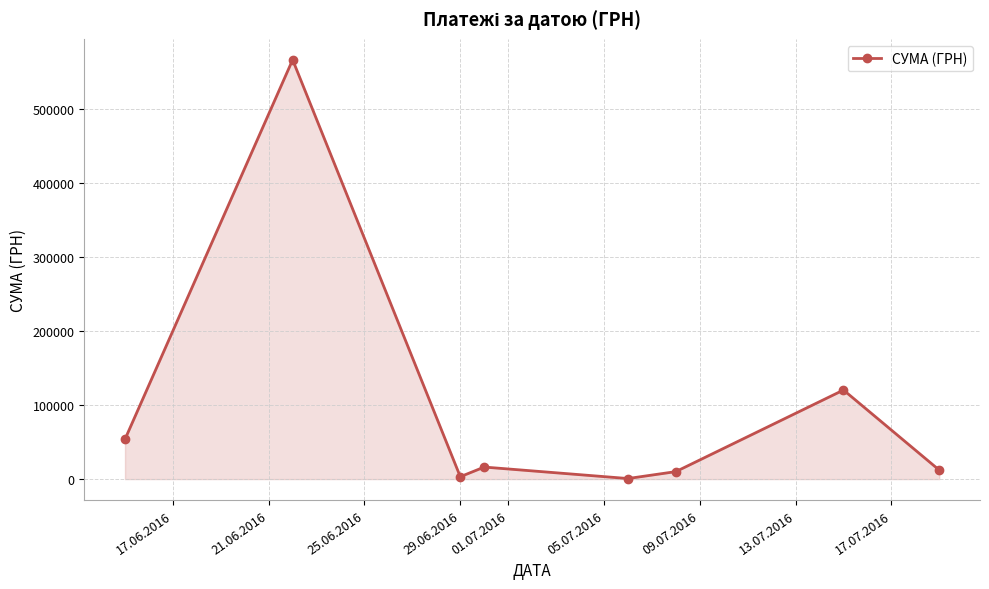

What is the value of the 1st point from the left?

53820.0